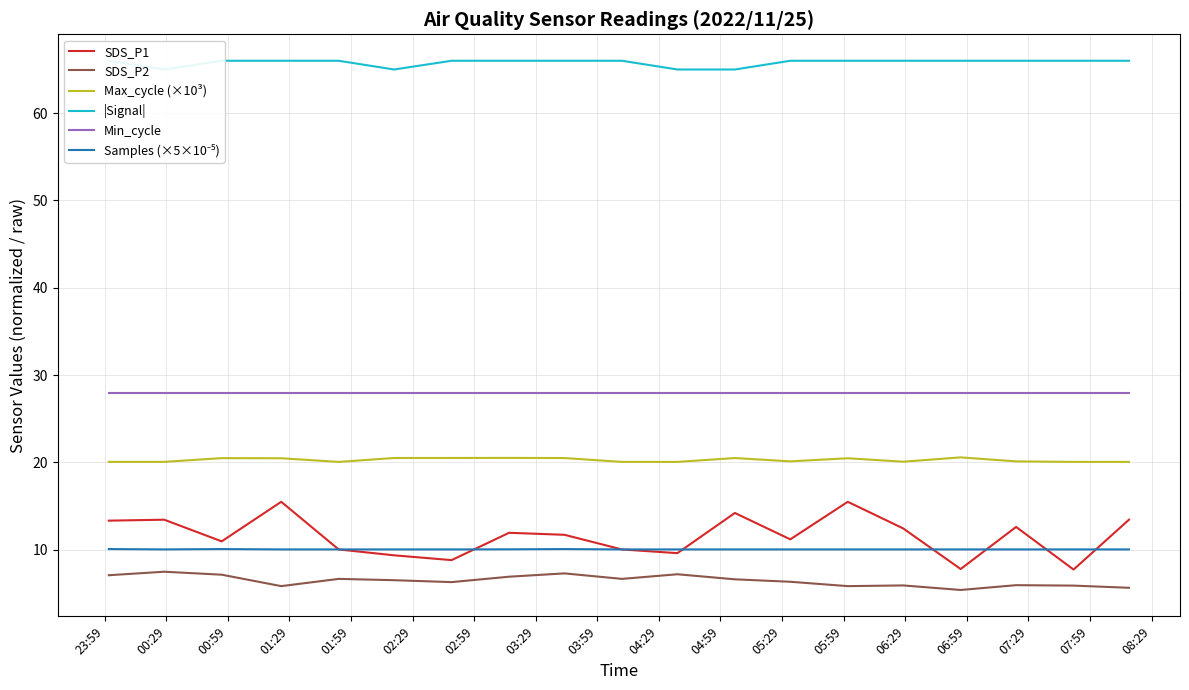

True or false: Max_cycle (×10³) and |Signal| cross at least once.

False